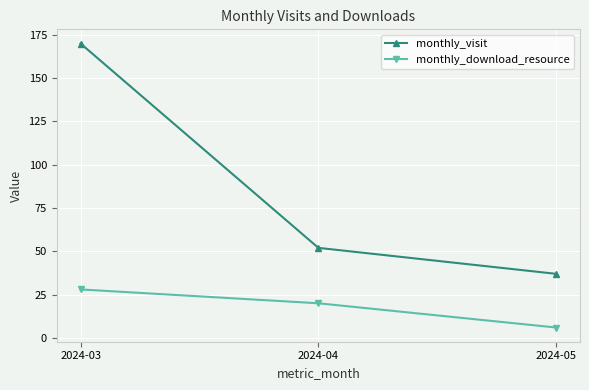

How many lines are shown in the chart?

2